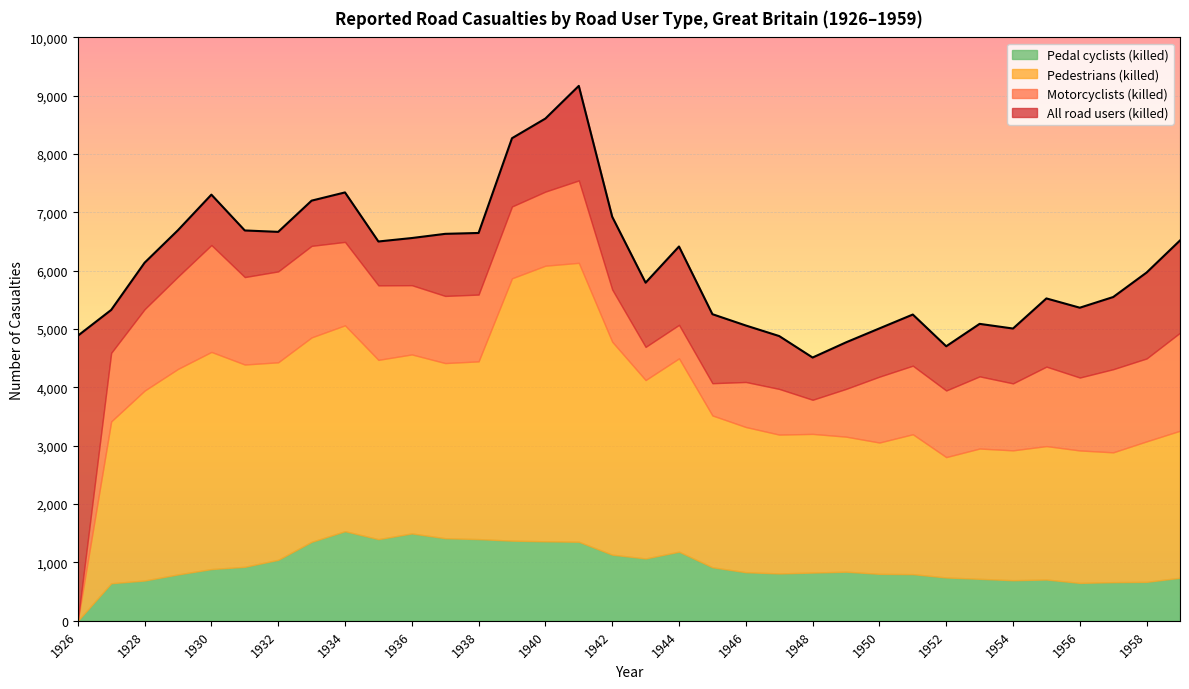

At which category is the sum across all series the highest?

1941